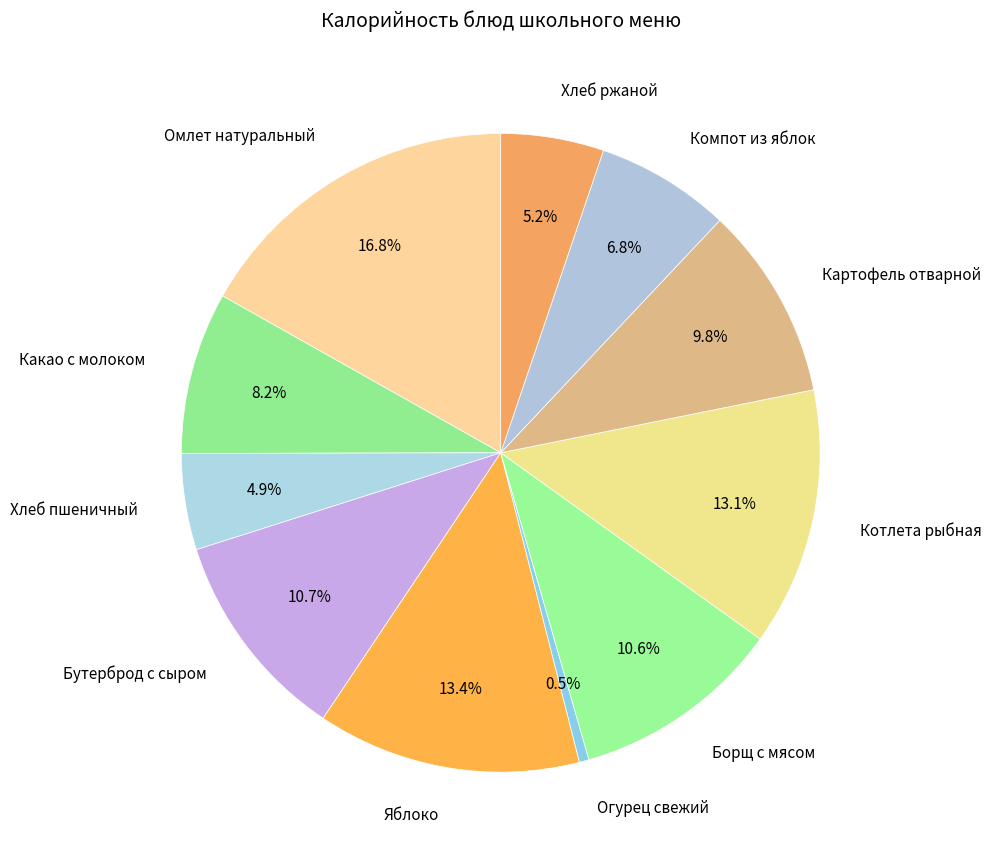

What percentage is the Котлета рыбная slice, to the nearest percent?

13%